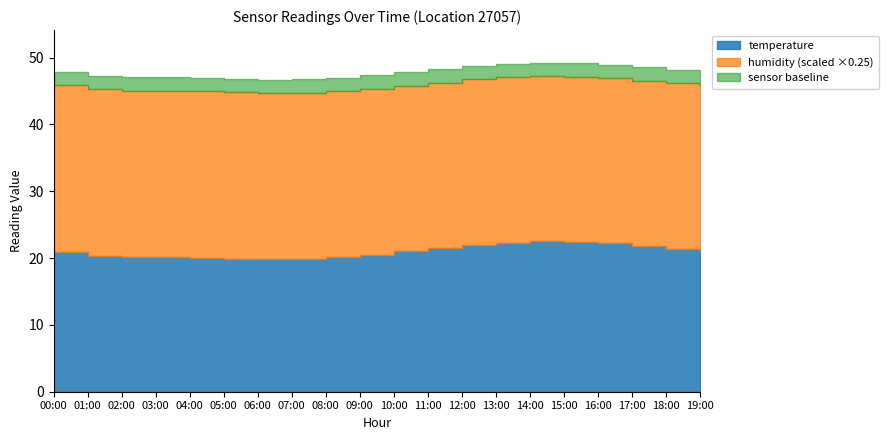

At which label does humidity first exceed 99?

00:00